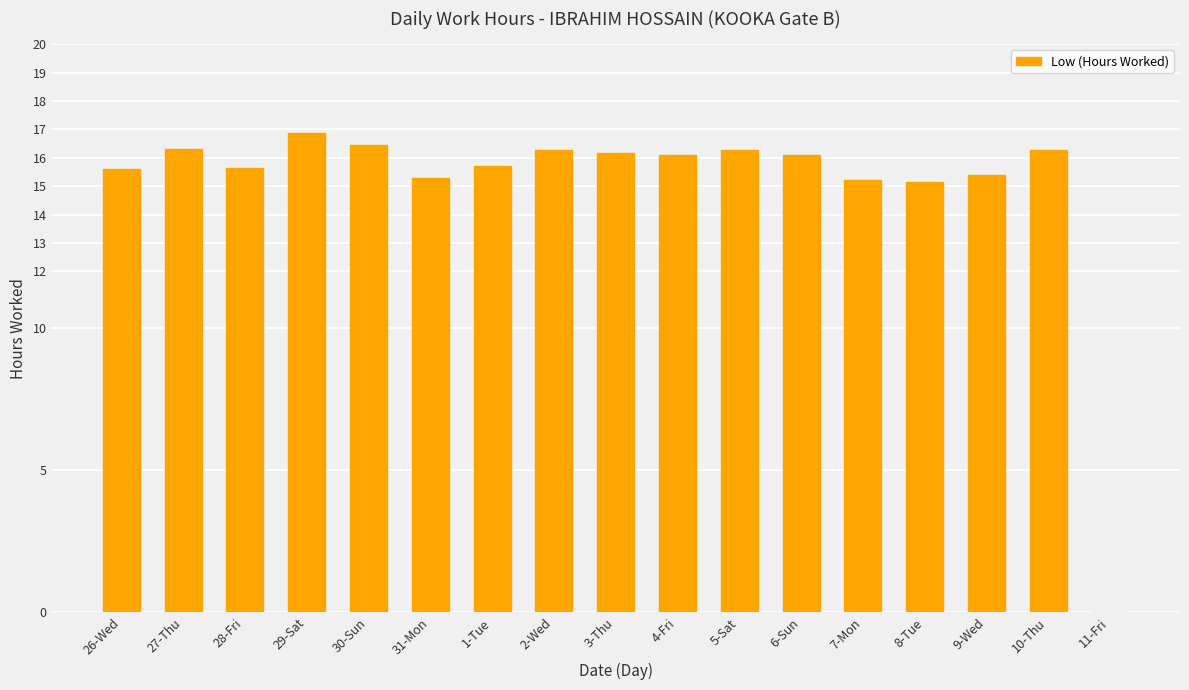

What is the approximate value at 1-Tue?

15.7